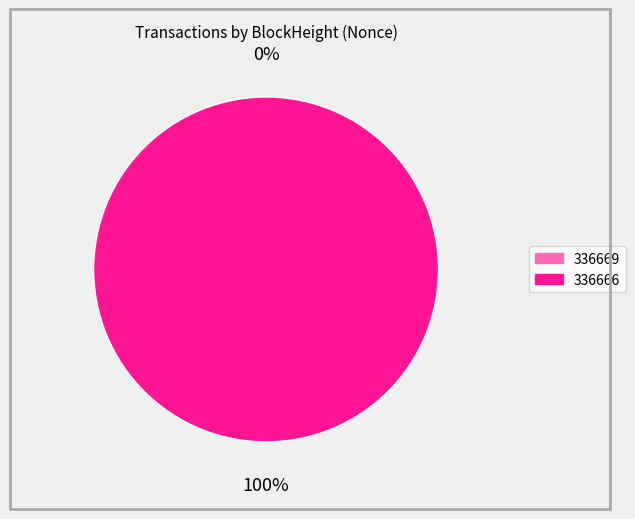

Is there any slice that represents more than half of the pie?

Yes